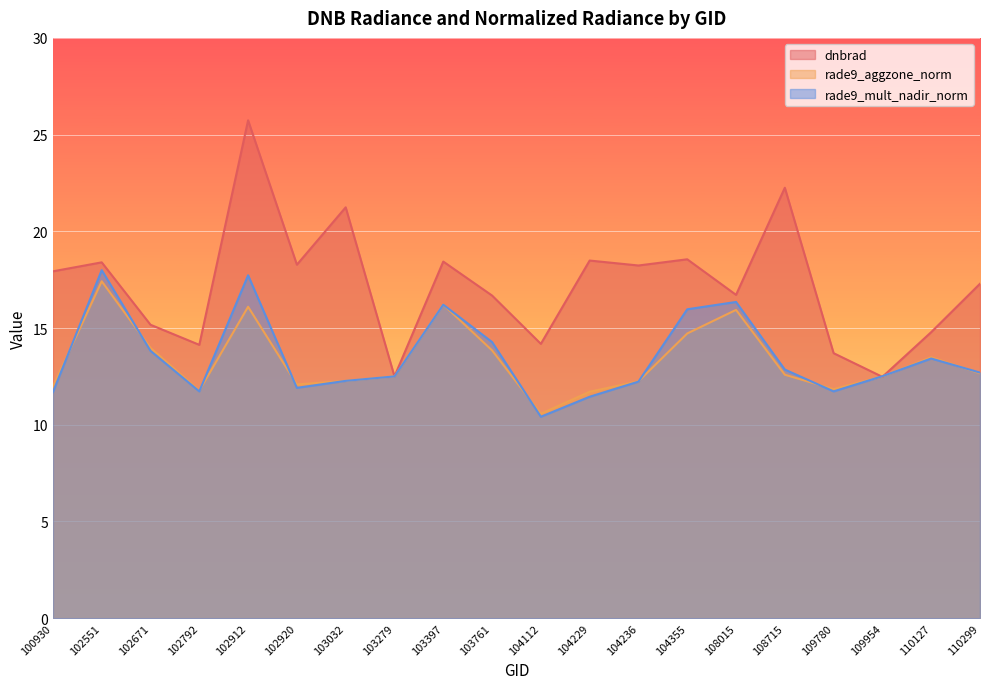

At which category is the sum across all series the highest?

102912